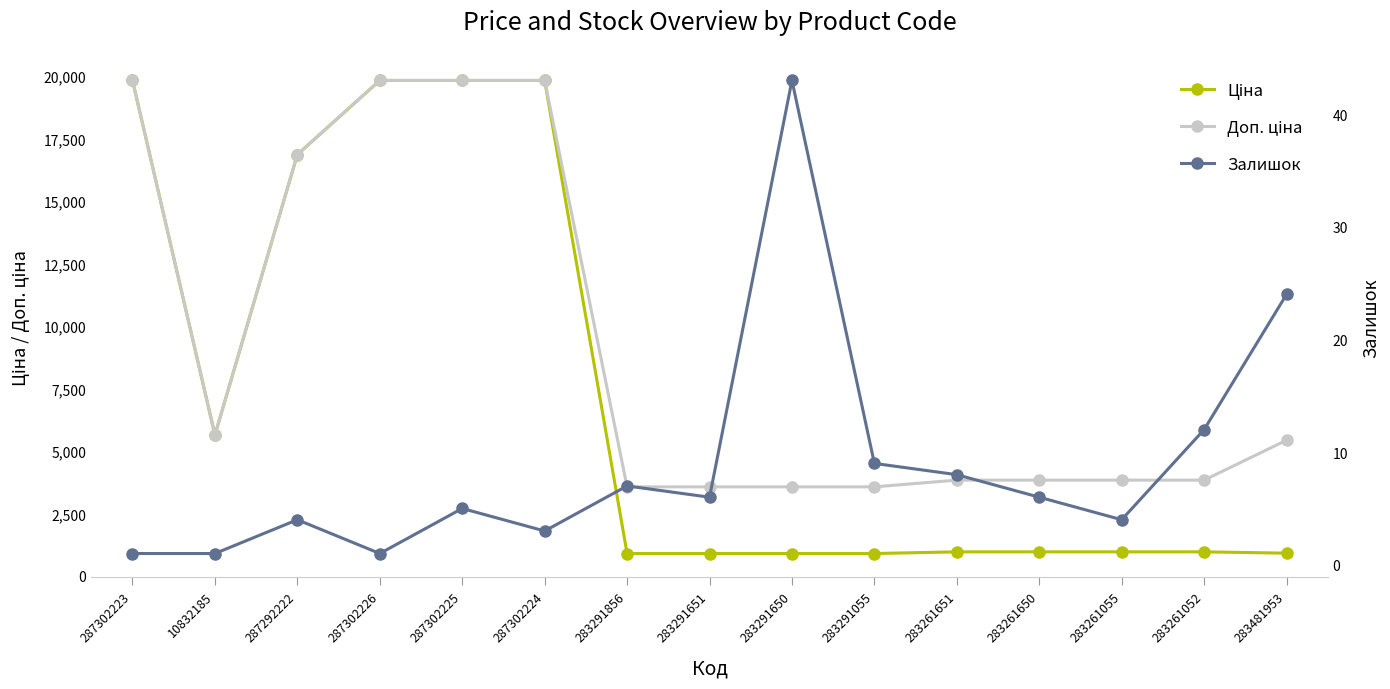

At which label is Доп. ціна closest to 11695?

287292222